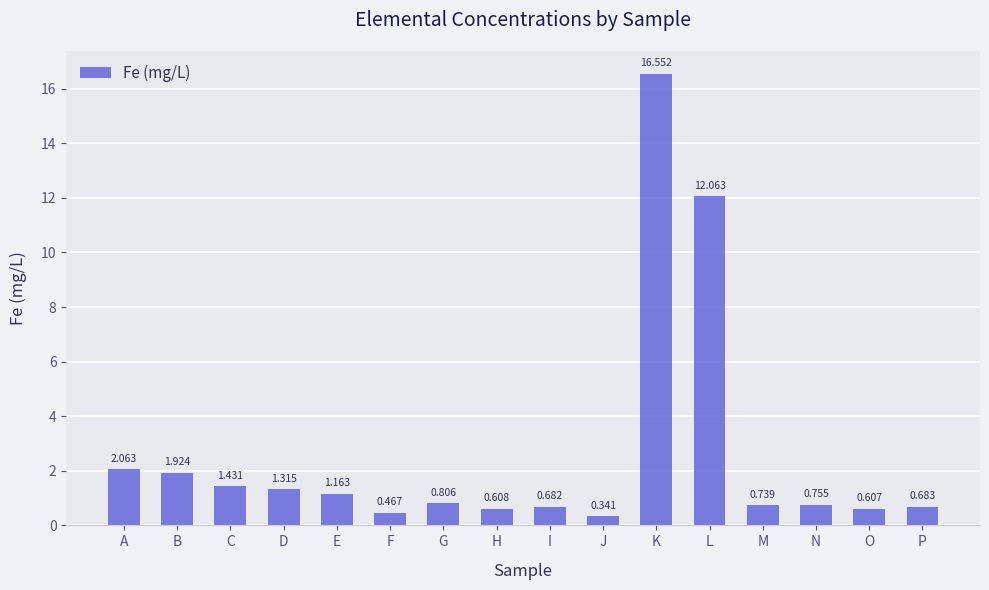

How many bars are there in total?

16